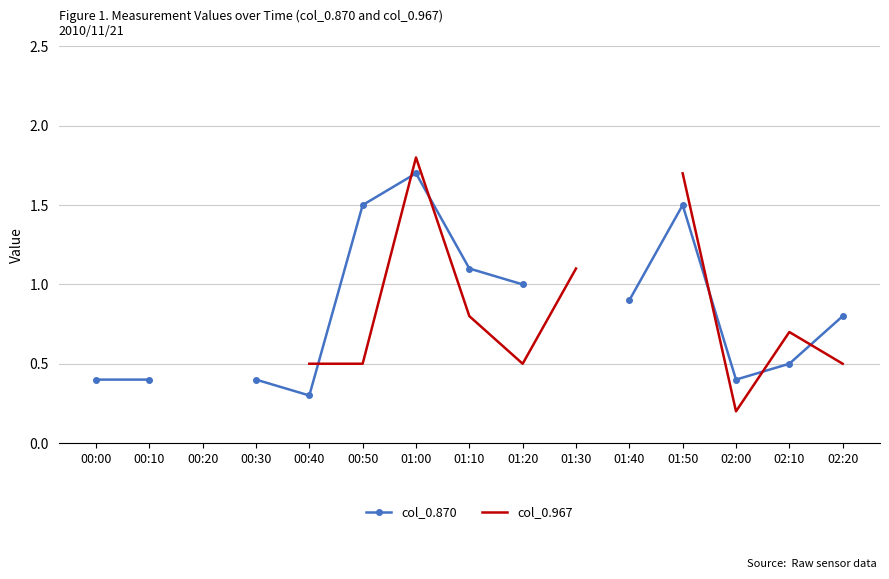

What are all the series names shown in the legend?

col_0.870, col_0.967